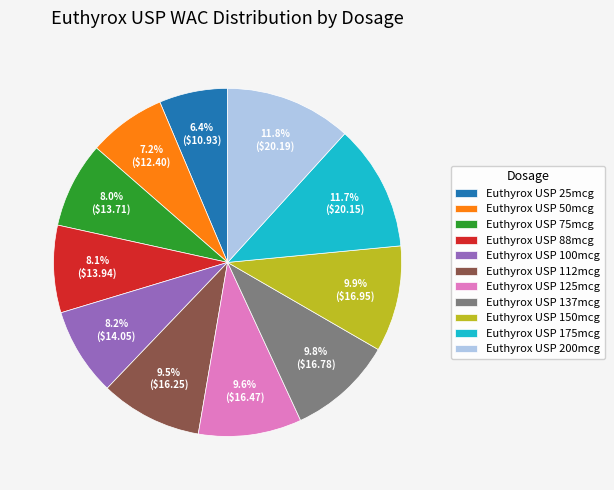

Count the number of slices in the pie.

11